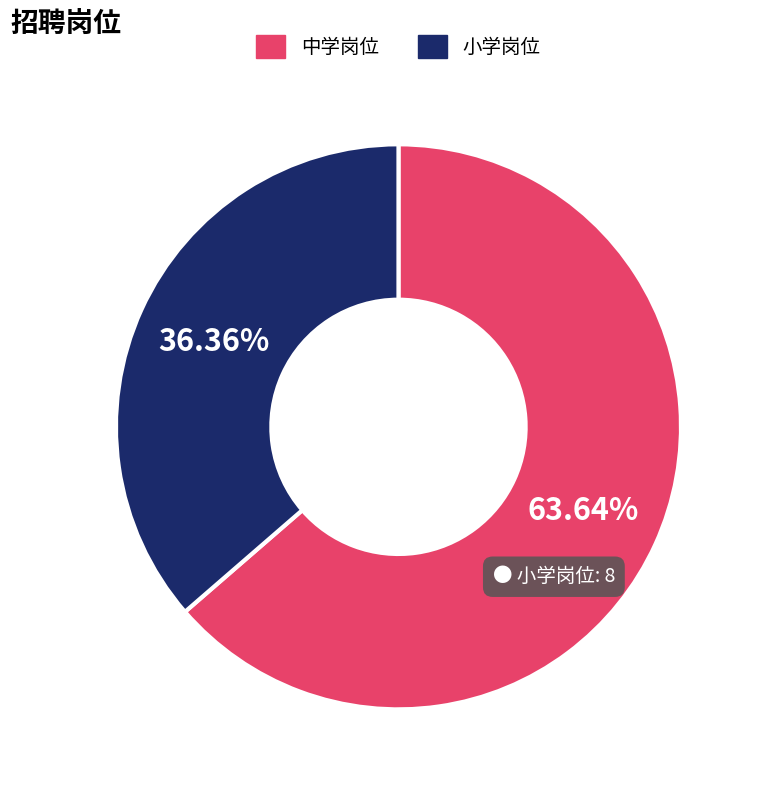

Is there a majority slice in this chart?

Yes